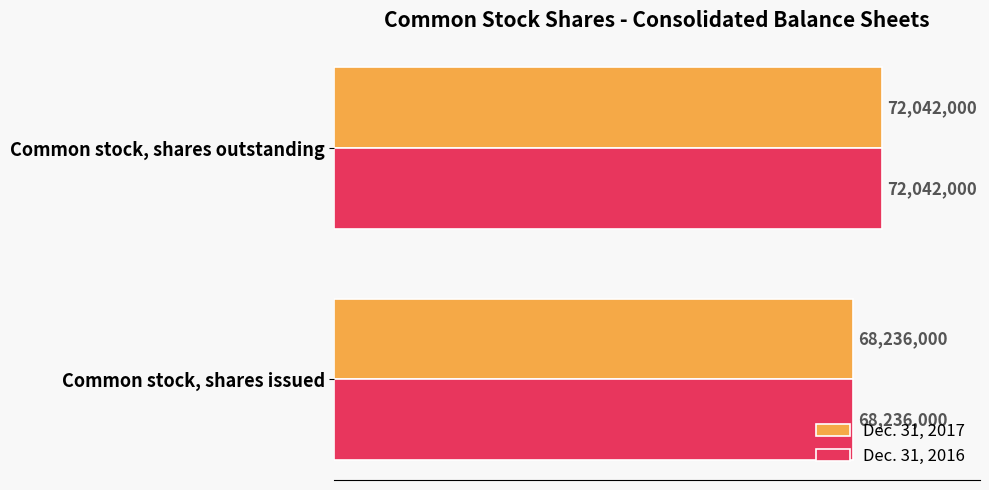

At how many categories does at least one series exceed 71828247?

1